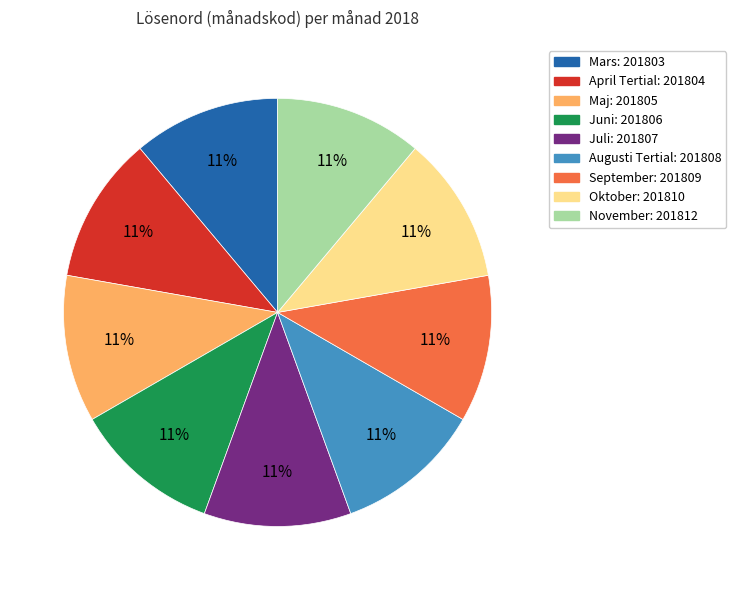

To the nearest percent, what percentage of the pie is November?

11%